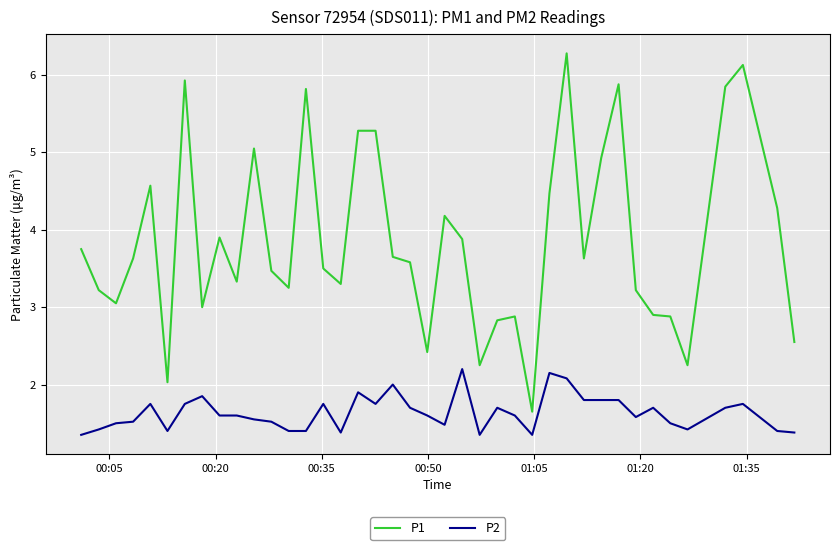

Rank the series by their average value, from lowest to highest.

P2, P1